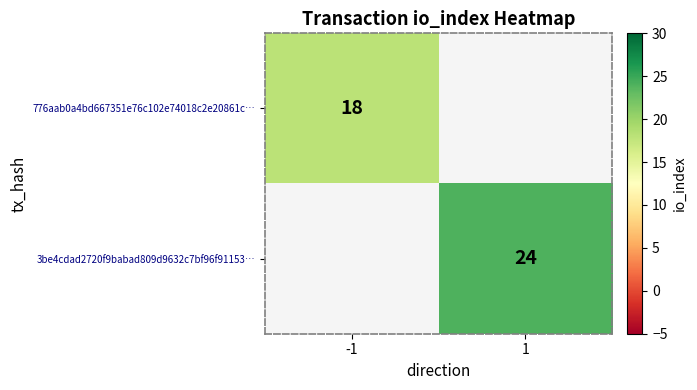

The value of 3be4cdad2720f9babad809d9632c7bf96f91153… at 1 is 24. True or false?

True